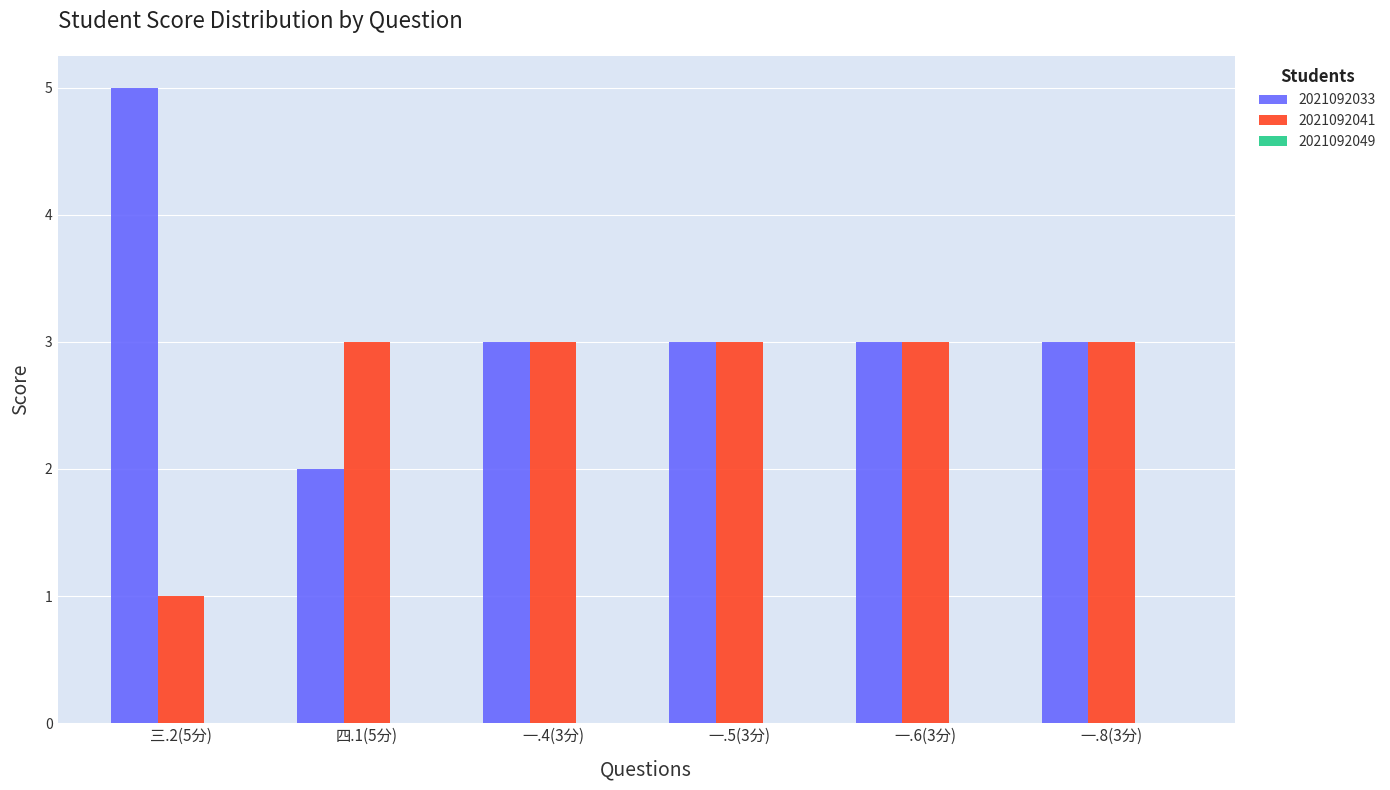

Which series has the largest total across all categories?

2021092033